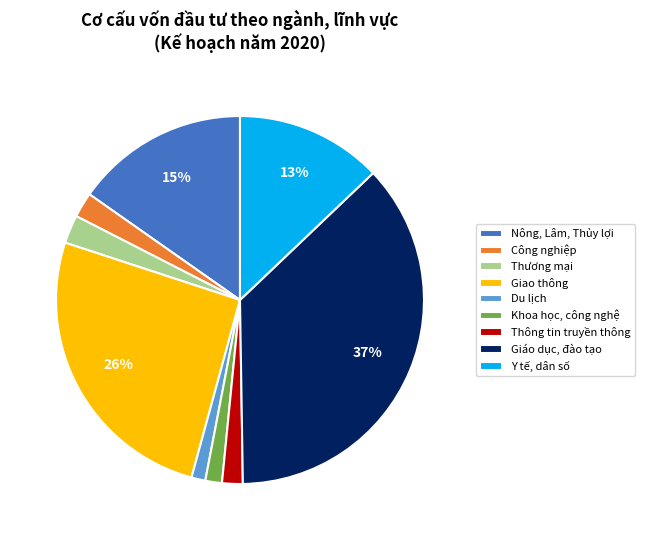

Is the sum of Thương mại and Giao thông greater than half?

No